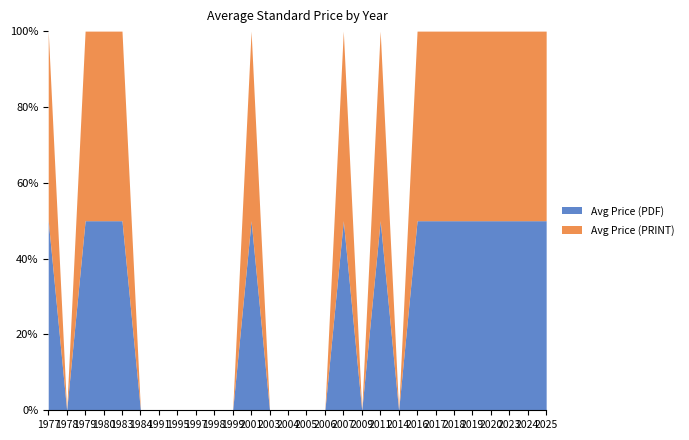

Reading left to right, what are all the values shown in this chart?

Avg Price (PDF): 1977=20.0	1978=0.0	1979=40.0	1980=20.0	1983=40.0	1984=0.0	1991=0.0	1995=0.0	1997=0.0	1998=0.0	1999=0.0	2001=250.0	2003=0.0	2004=0.0	2005=0.0	2006=0.0	2007=10.0	2009=0.0	2011=80.0	2014=0.0	2016=280.0	2017=120.0	2018=40.0	2019=40.0	2020=46.7	2023=287.5	2024=108.0	2025=212.5
Avg Price (PRINT): 1977=20.0	1978=0.0	1979=40.0	1980=20.0	1983=40.0	1984=0.0	1991=0.0	1995=0.0	1997=0.0	1998=0.0	1999=0.0	2001=250.0	2003=0.0	2004=0.0	2005=0.0	2006=0.0	2007=10.0	2009=0.0	2011=80.0	2014=0.0	2016=280.0	2017=120.0	2018=40.0	2019=40.0	2020=46.7	2023=287.5	2024=108.0	2025=212.5